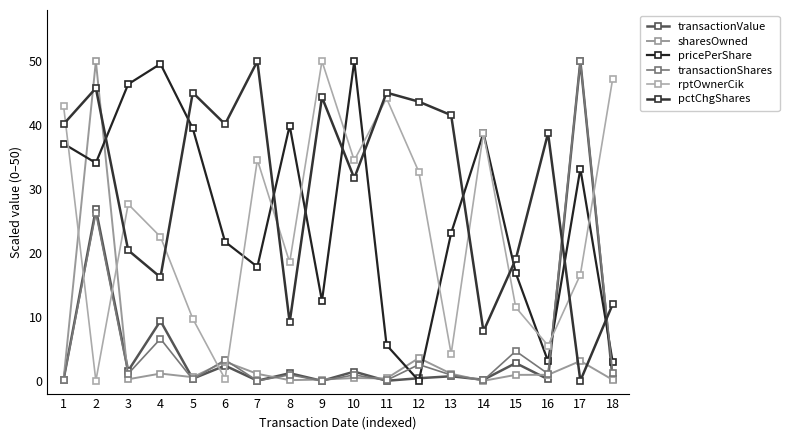

In sharesOwned, how many points are lower than both neighbors (excluding endpoints)?

5